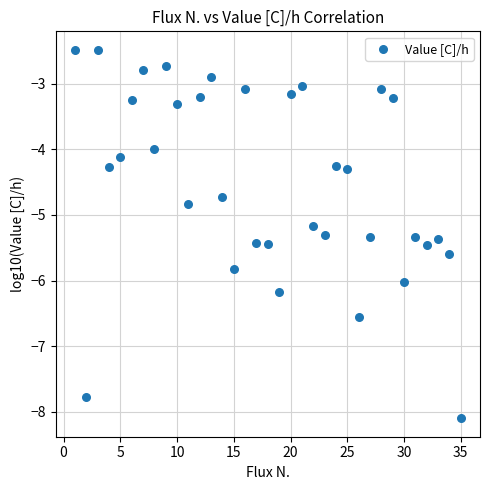

What is the range of X values (max minus min)?

34.0